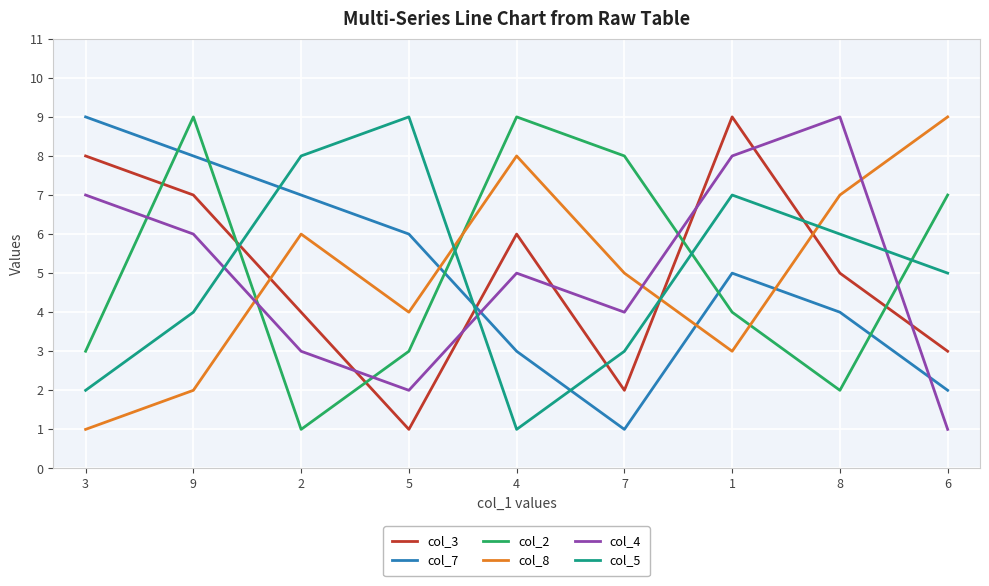

Reading left to right, what are all the values shown in this chart?

col_3: 8	7	4	1	6	2	9	5	3
col_7: 9	8	7	6	3	1	5	4	2
col_2: 3	9	1	3	9	8	4	2	7
col_8: 1	2	6	4	8	5	3	7	9
col_4: 7	6	3	2	5	4	8	9	1
col_5: 2	4	8	9	1	3	7	6	5